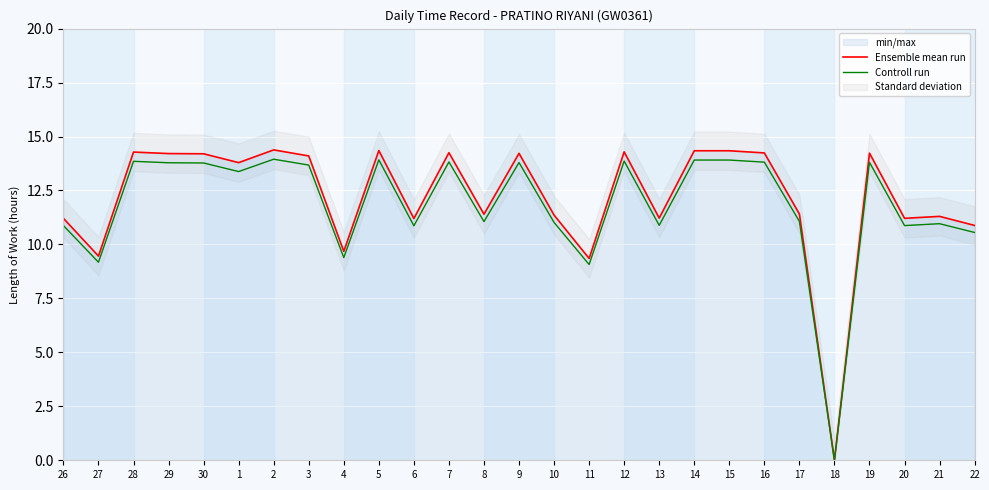

List the series in order of their overall mean, lowest first.

Controll run, Ensemble mean run